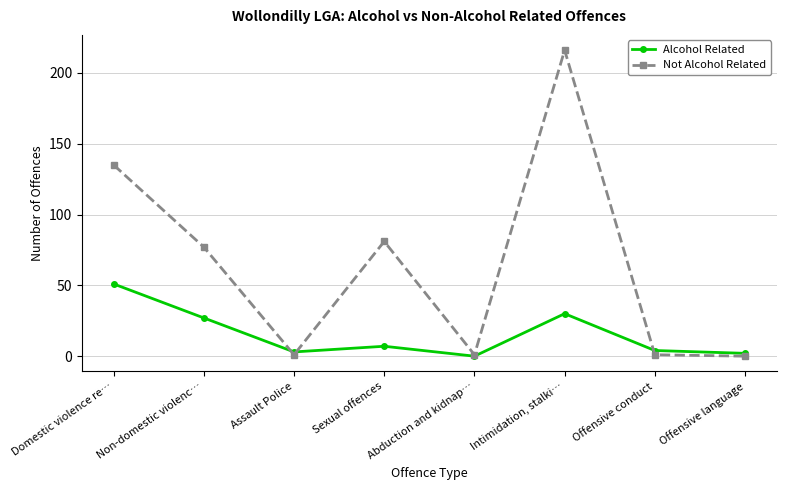

Which category has the lowest value in the Alcohol Related series?

Abduction and kidnap…